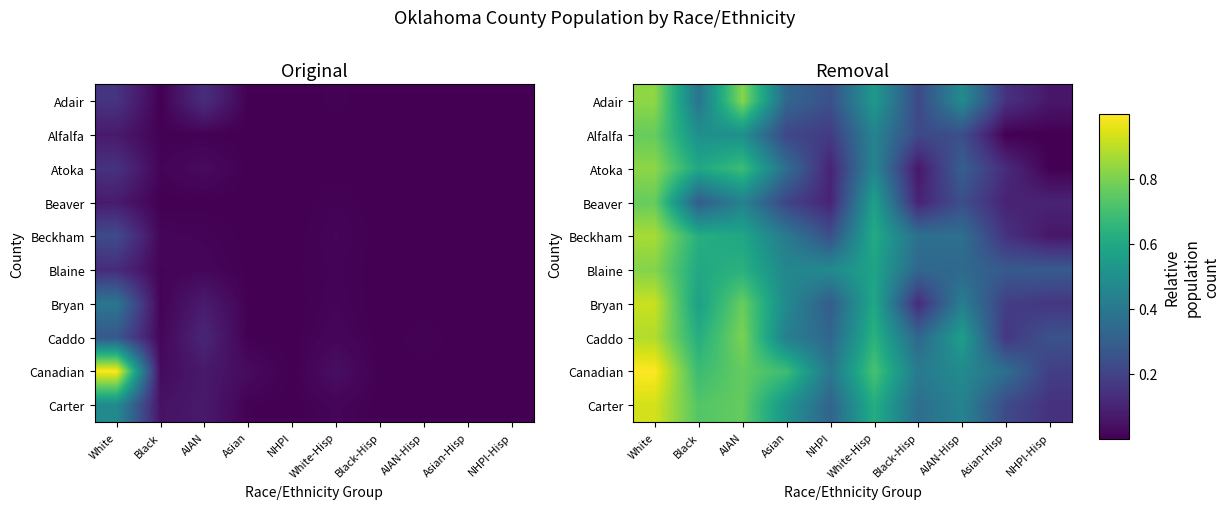

What is the maximum value shown in the chart?

1.0